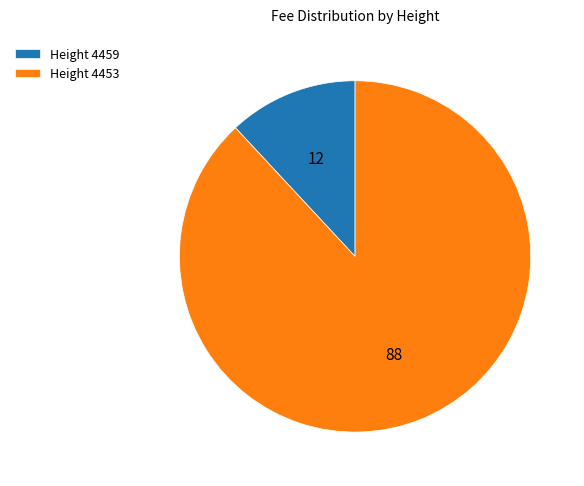

Which slice is the largest?

Height 4453